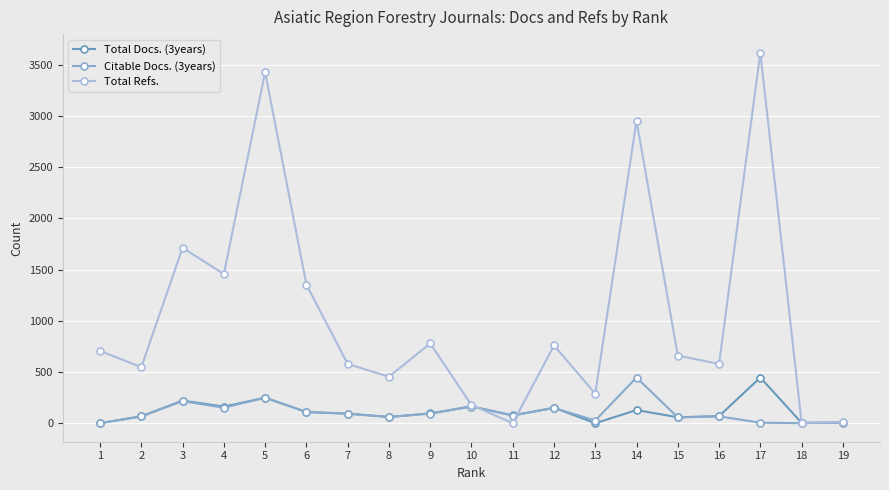

What is the sum of all Total Docs. (3years) values?

2158